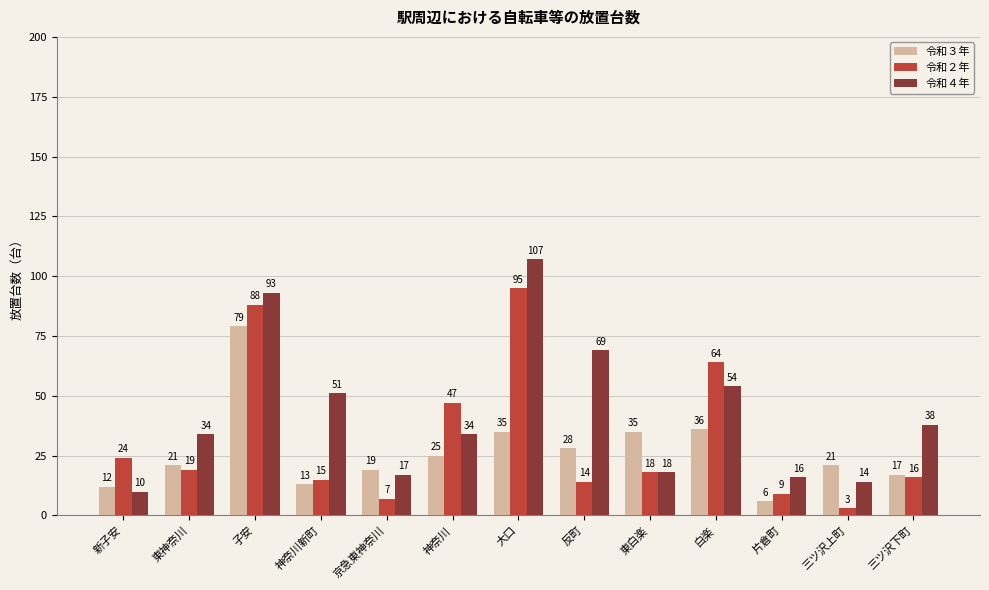

What is the label of the 10th bar from the left?

白楽